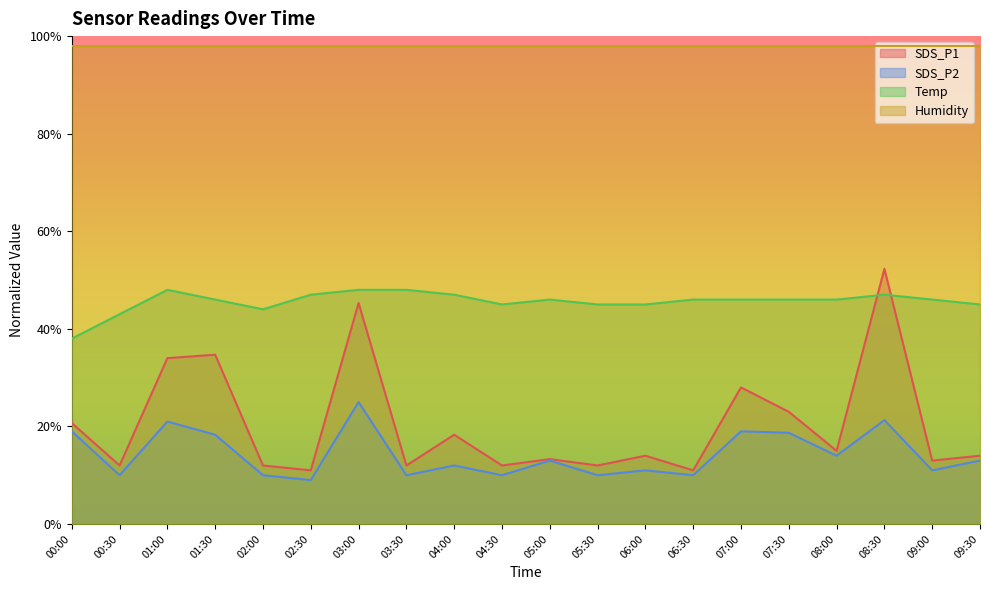

At 01:00, list the series in order from largest to smallest.

Humidity, Temp, SDS_P1, SDS_P2